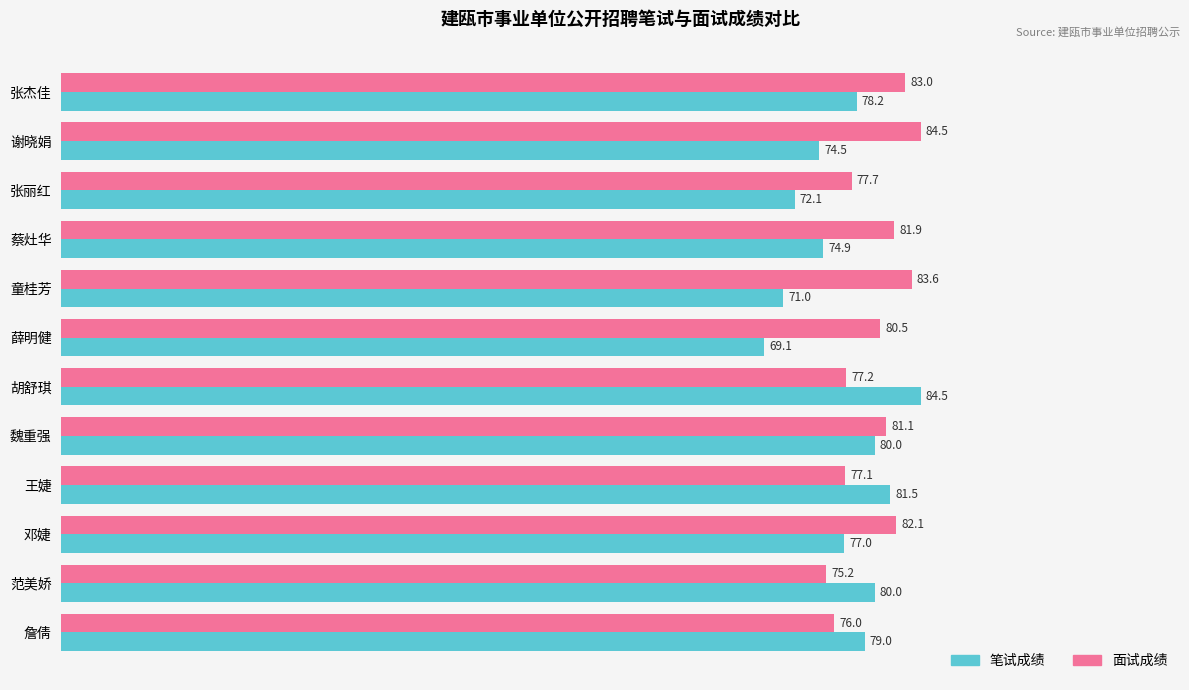

Is it true that 面试成绩 equals 17.4 at 张丽红?

False